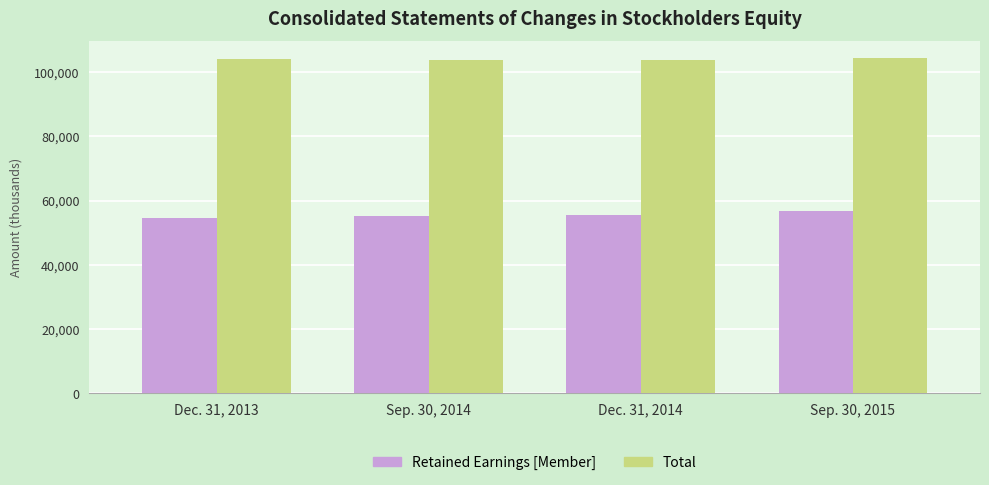

What is the minimum value shown in the chart?

54428